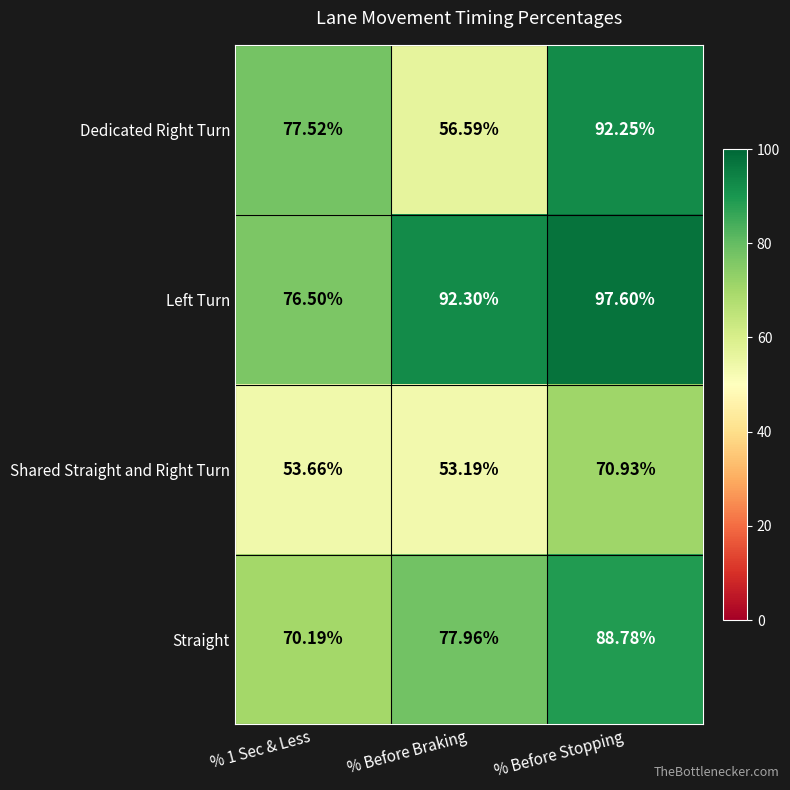

At which label does Left Turn first exceed 92?

% Before Braking